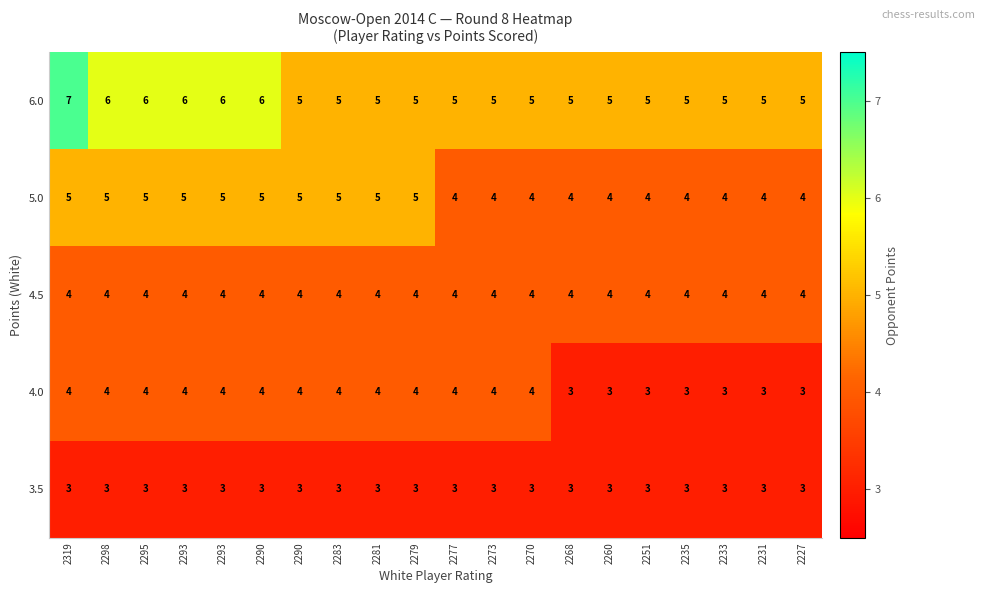

How many data points does each series have?

20